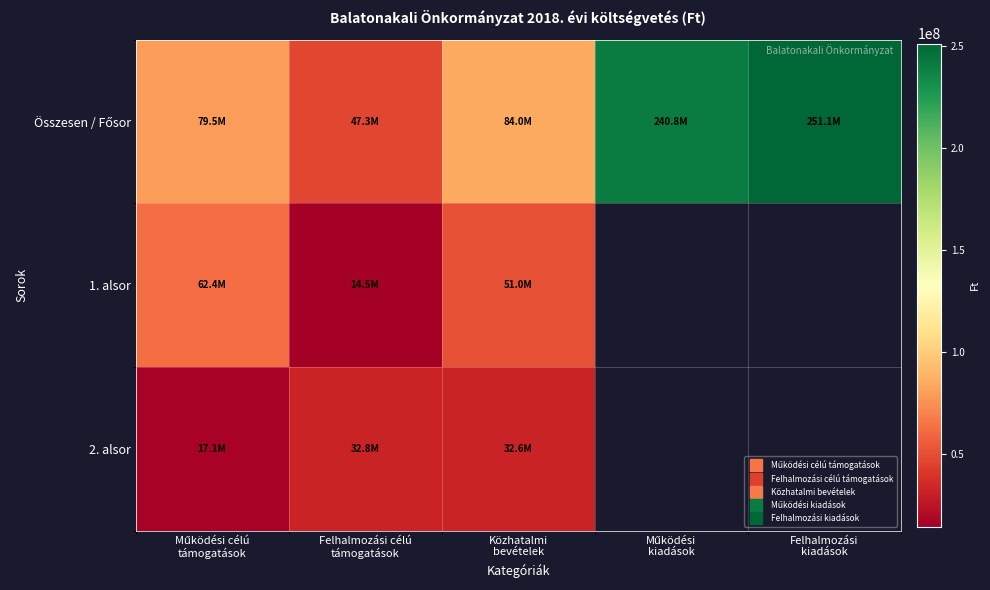

Rank the series by their maximum value, from lowest to highest.

2. alsor, 1. alsor, Összesen / Fősor